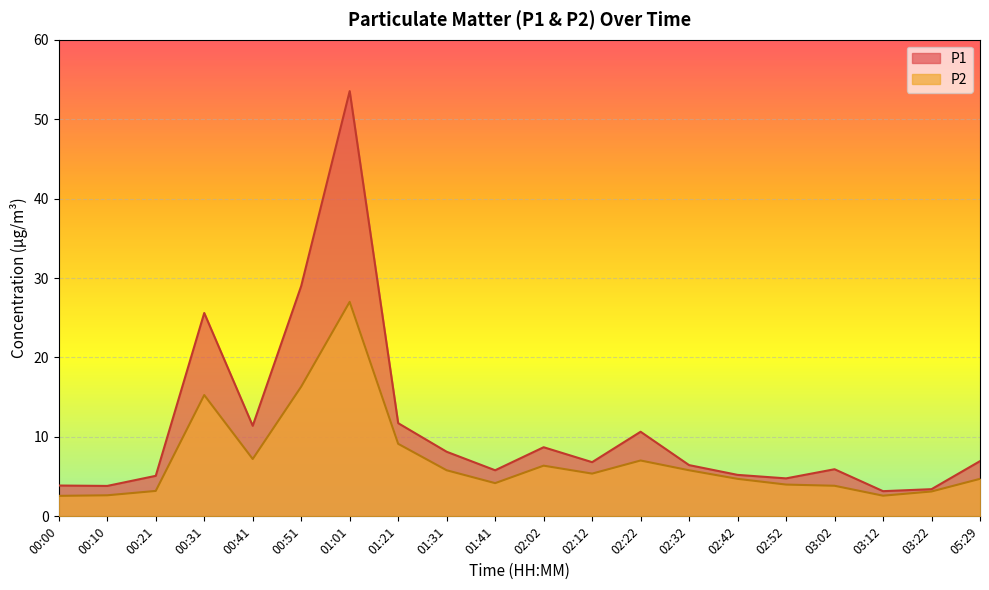

What is the value of the P1 point at the 6th from the left?

29.0